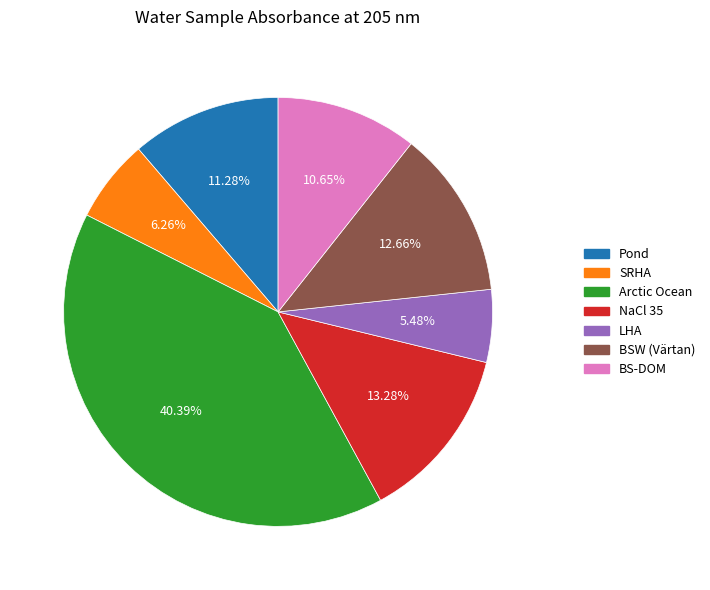

Count the number of slices in the pie.

7